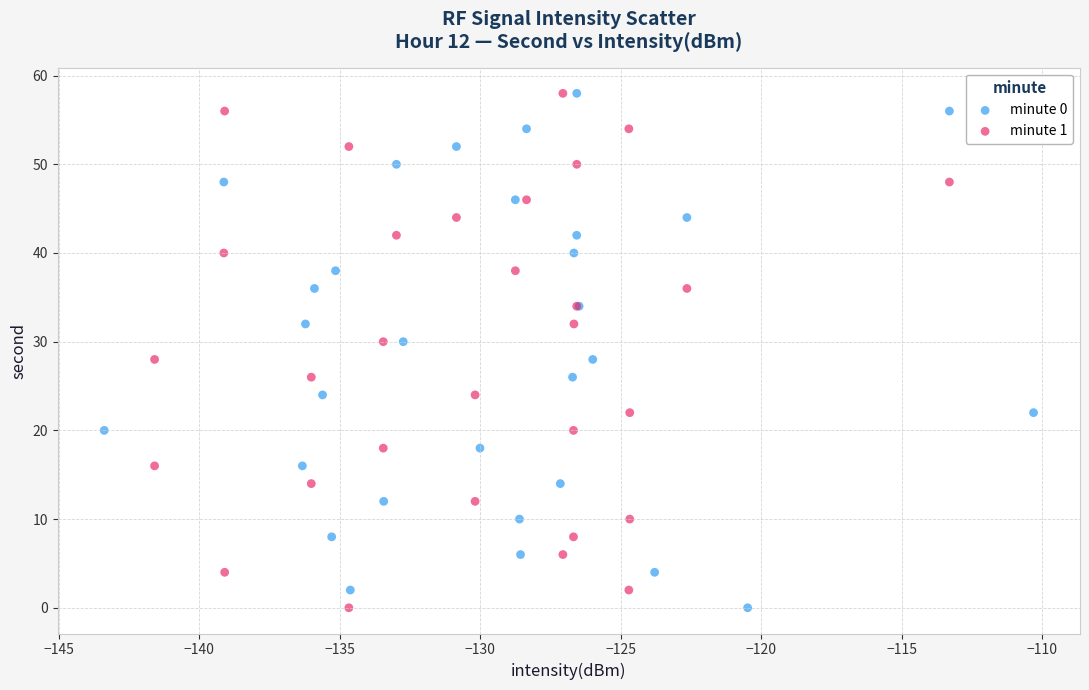

What are all the series names shown in the legend?

minute 0, minute 1